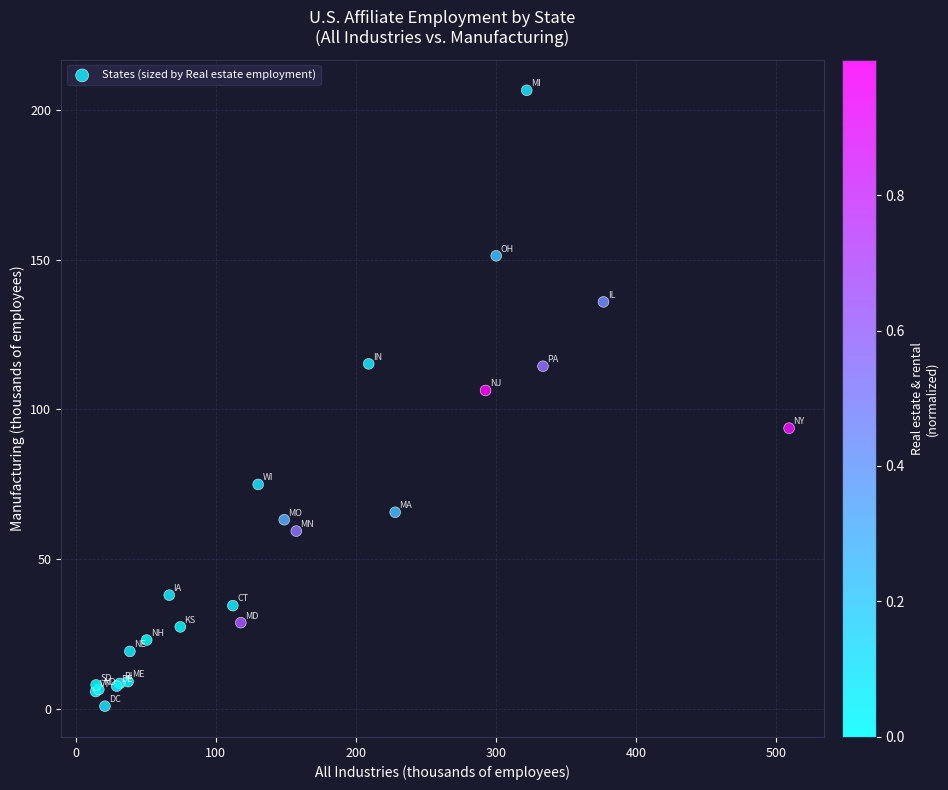

What Y value in the scatter plot is closest to 103?

106.3